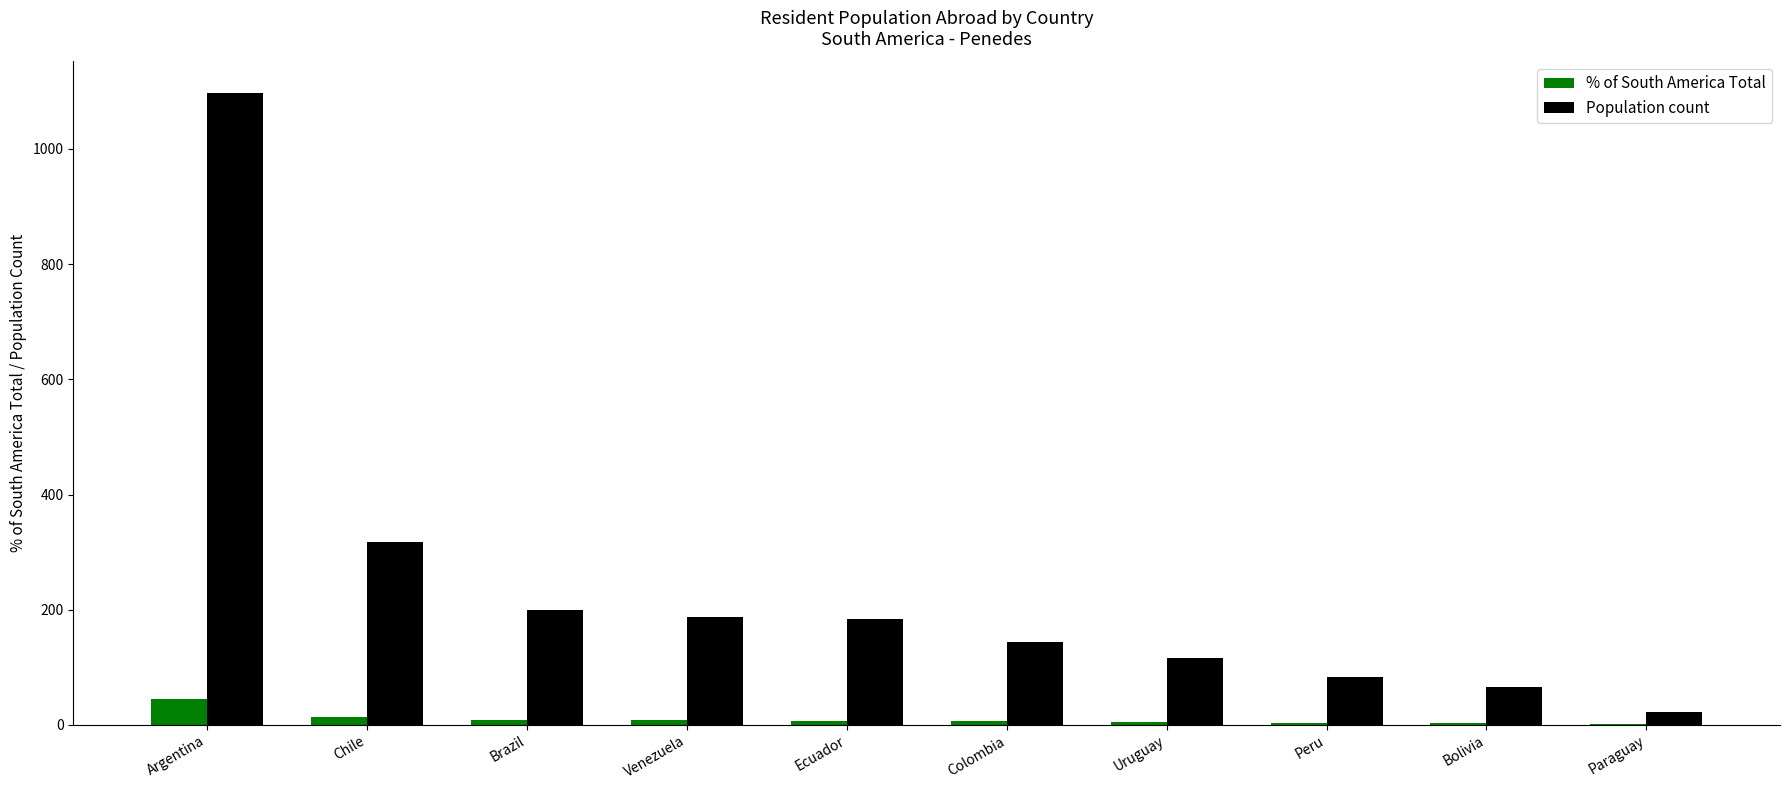

At which category is the sum across all series the highest?

Argentina